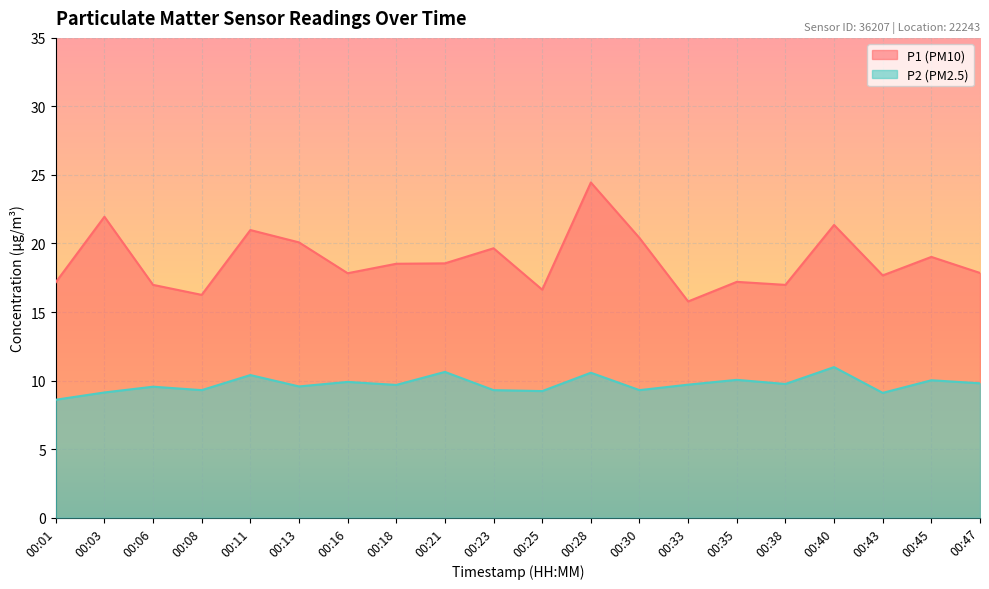

How many distinct data groups are displayed?

2